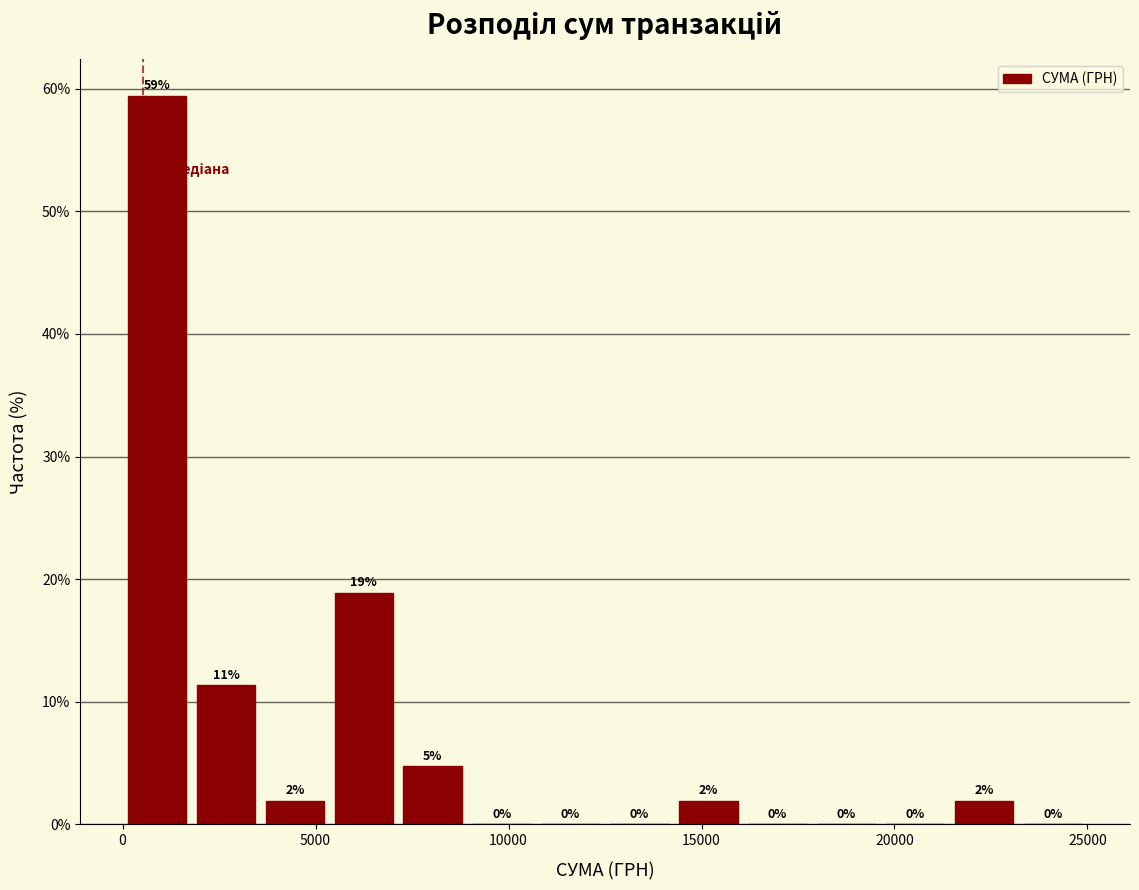

Around what value on the x-axis is the tallest bar? Give the approximate position of its centre, as read against the axis.

1000